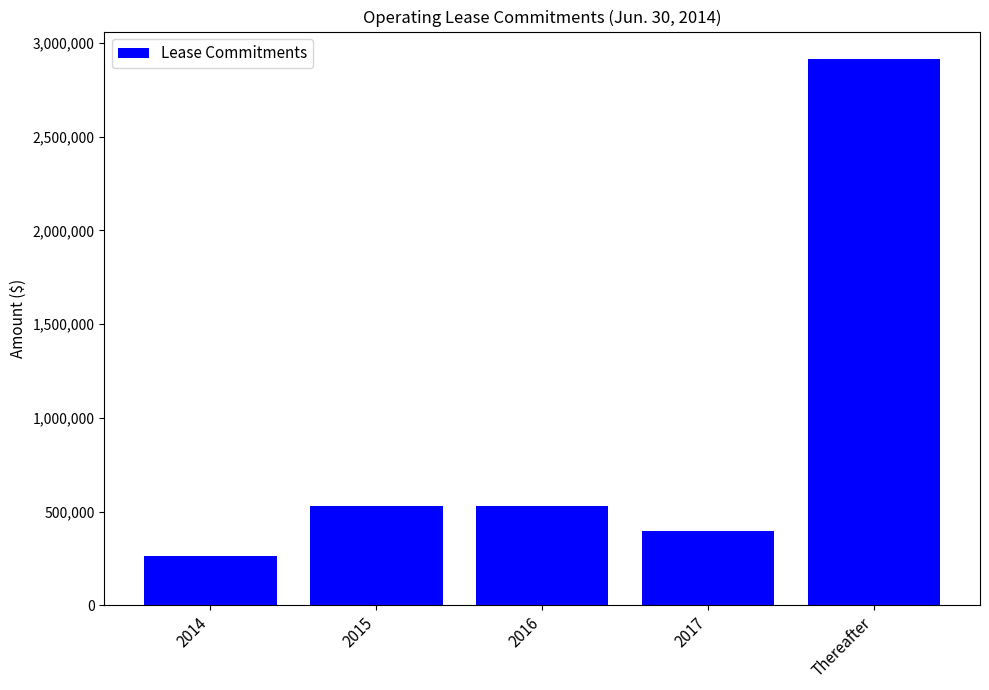

What is the change in value from 2016 to Thereafter?

+2384283